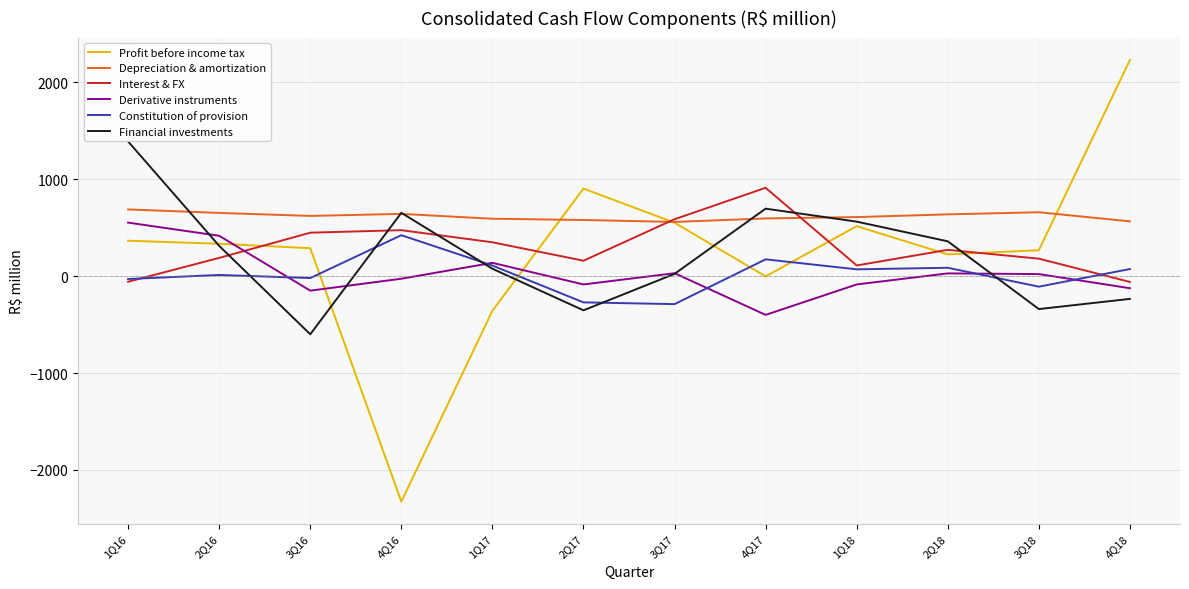

At which label does Derivative instruments reach its peak?

1Q16